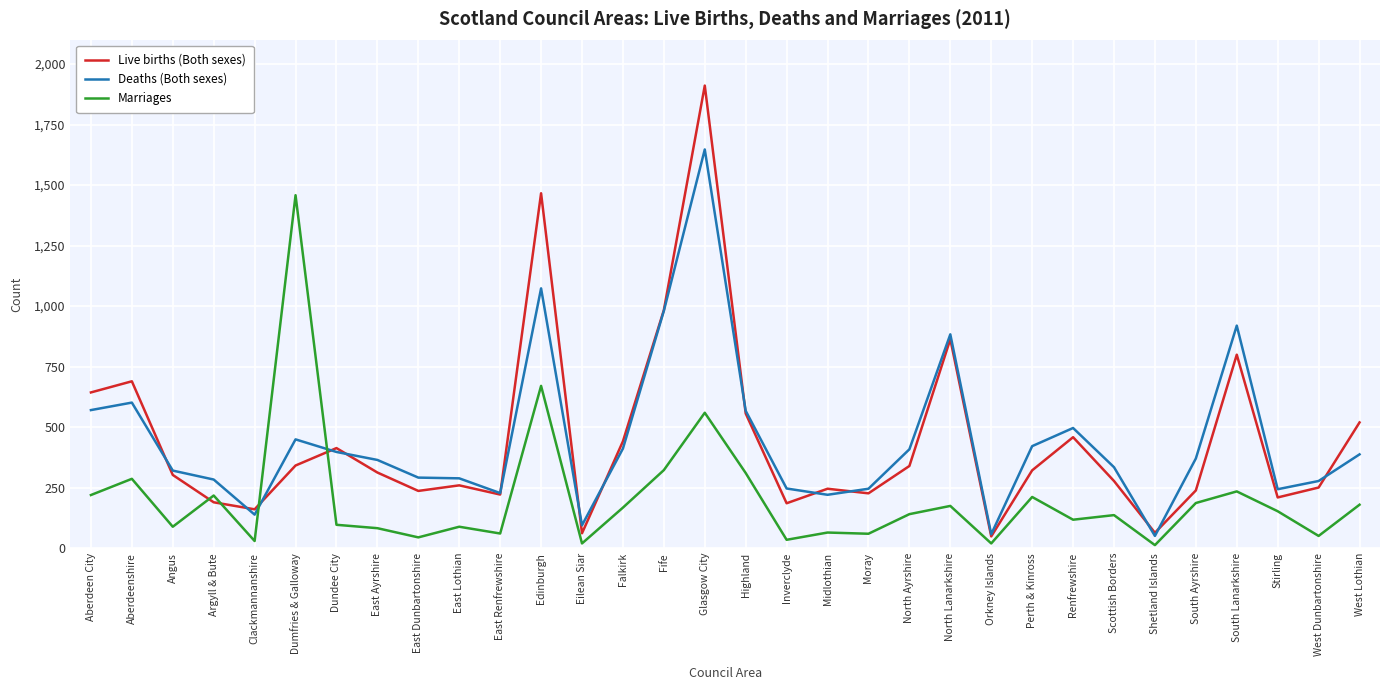

Where is Marriages nearest to the value 735?

Edinburgh